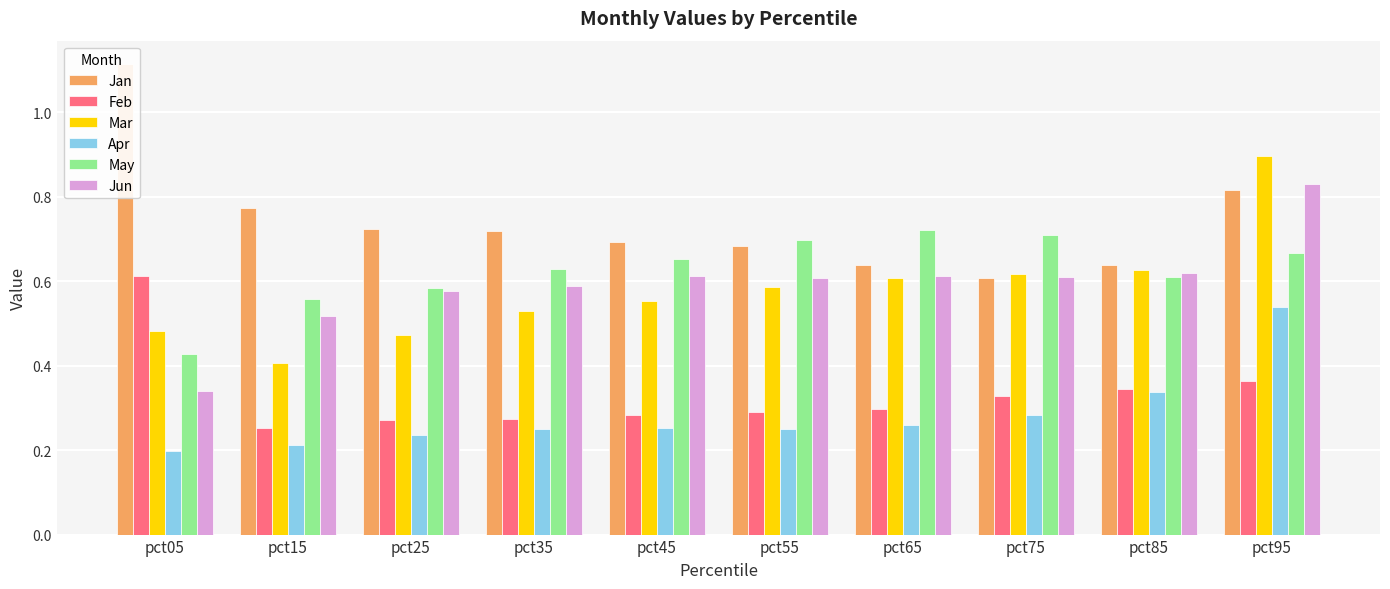

What is the difference between the maximum and minimum values in the Apr series?

0.3